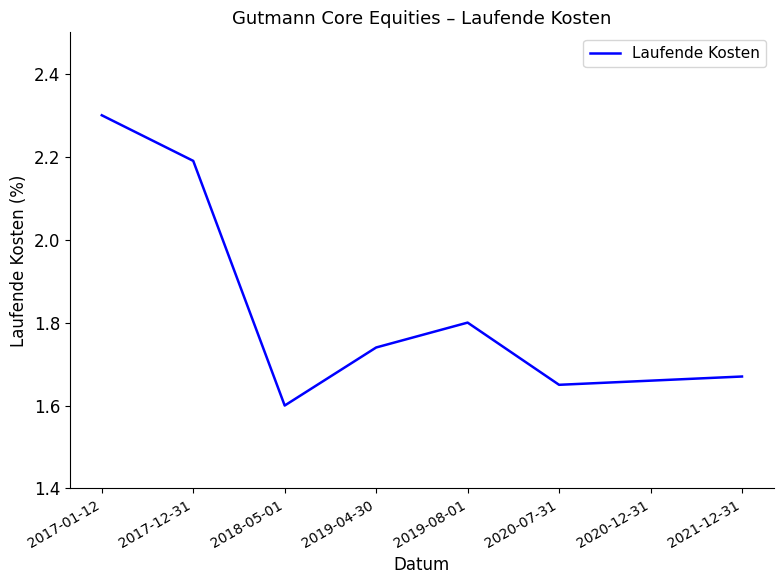

How many lines are shown in the chart?

1